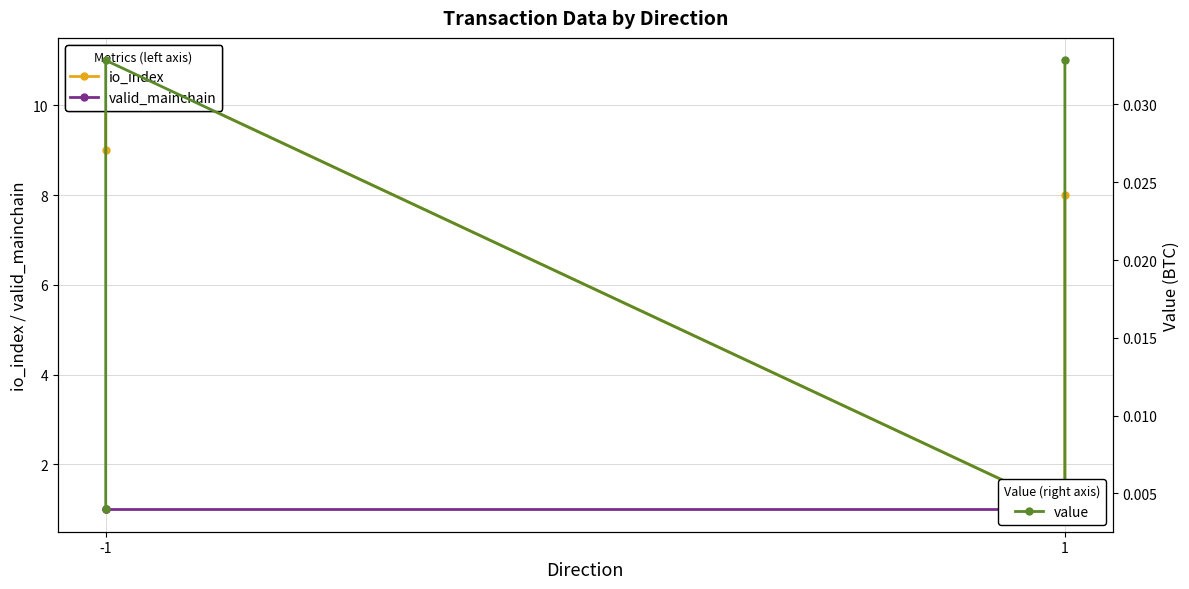

In io_index, how many points are higher than both neighbors (excluding endpoints)?

1